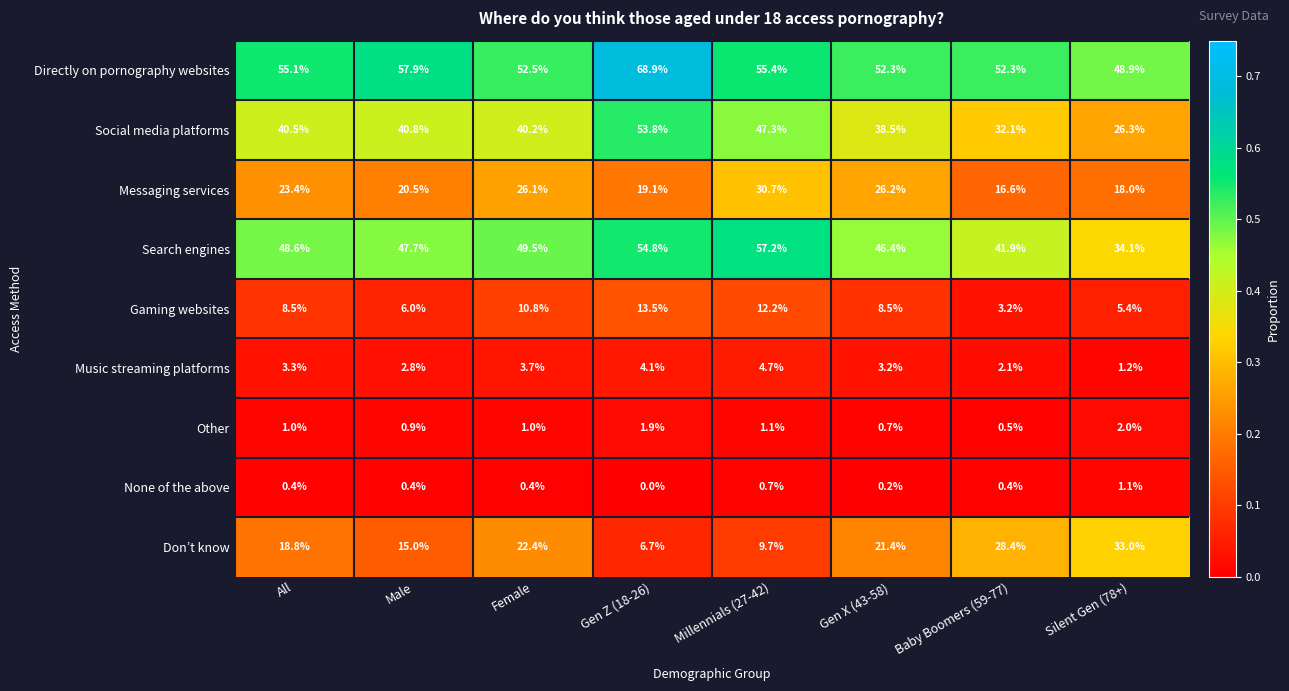

What is the total value across all series at All?

199.6